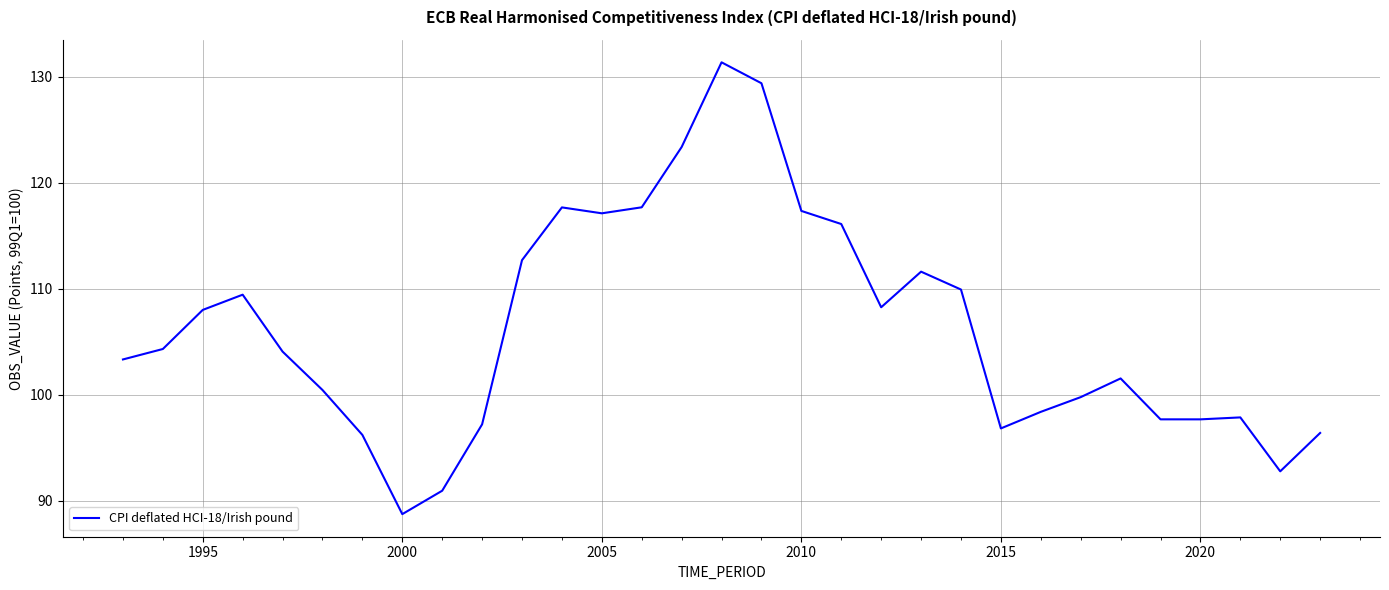

What is the maximum value shown in the chart?

131.4